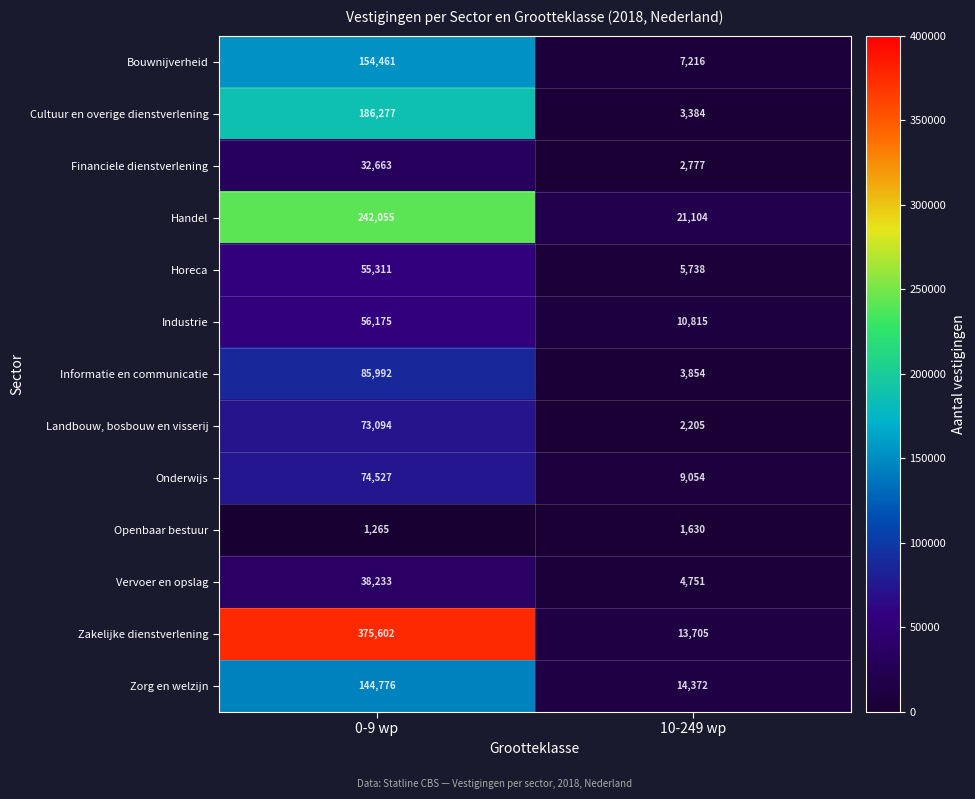

At which category does the chart reach its minimum across all series?

0-9 wp